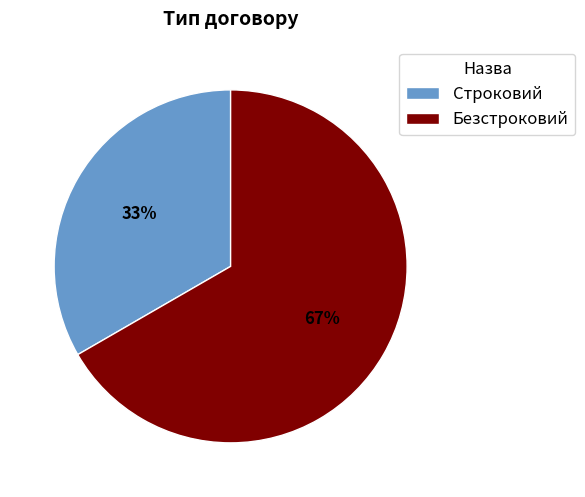

To the nearest percent, what percentage of the pie is Строковий?

33%